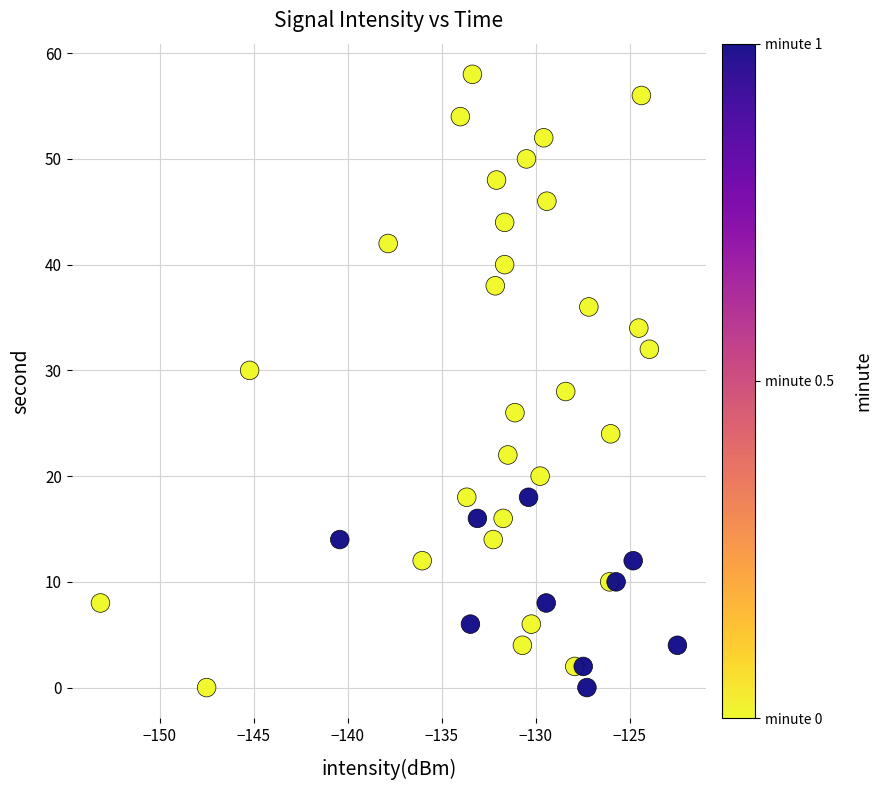

What is the range of Y values (max minus min)?

58